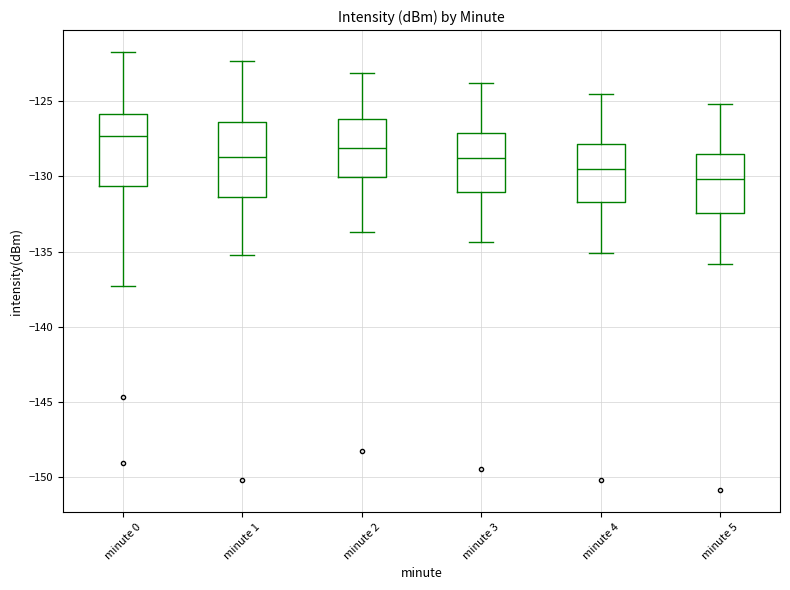

Where is the lower edge of the box for minute 2 on the y-axis? The values are not printed on the chart, so give them approximately, as read against the axis.

-130.0